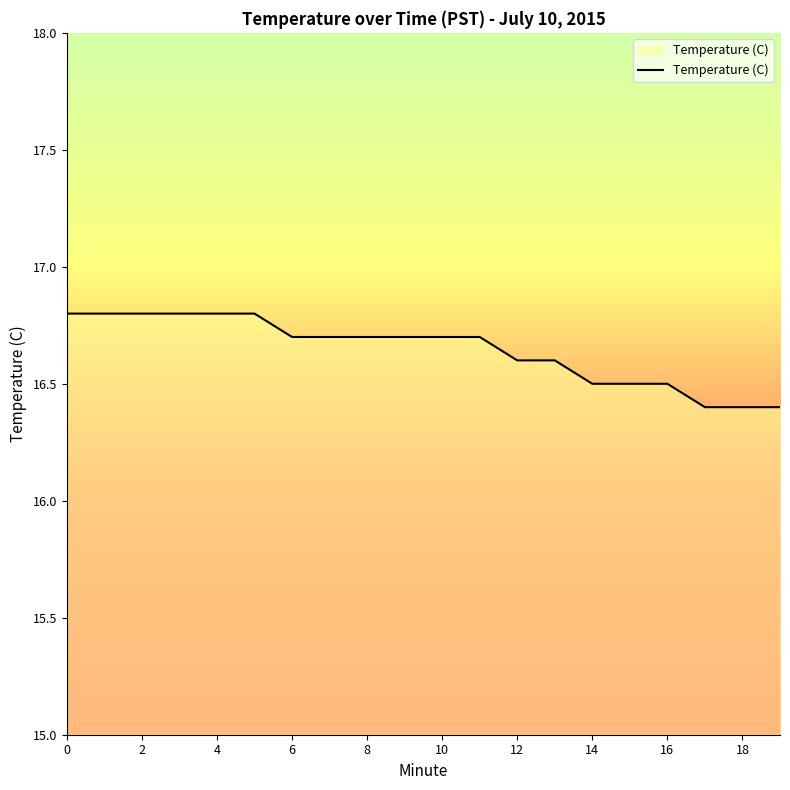

How many categories are shown in the chart?

20